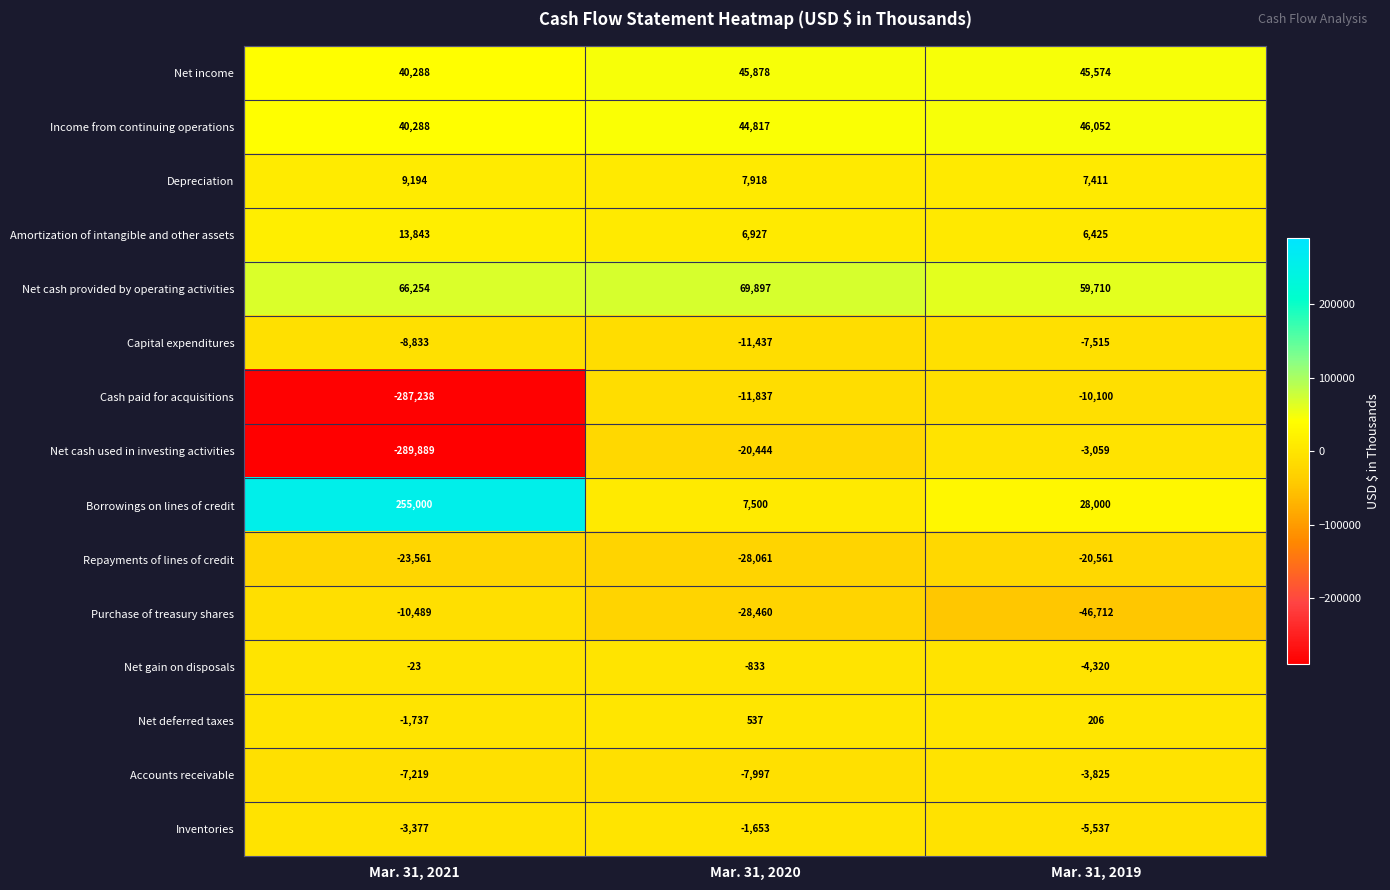

The value of Capital expenditures at Mar. 31, 2021 is -14347. True or false?

False